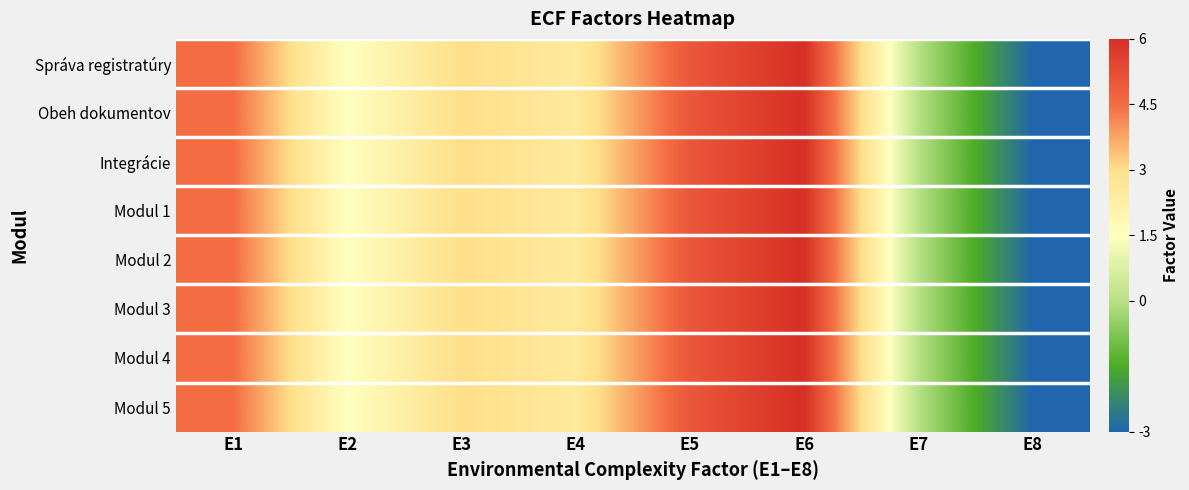

Which has a higher value, E7 or E3?

E3